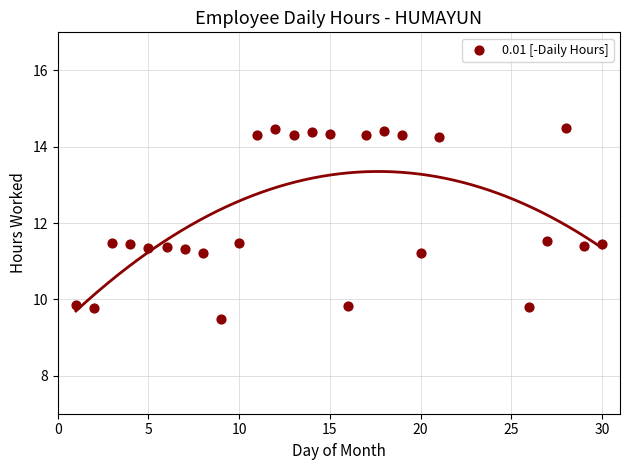

What is the range of X values (max minus min)?

29.0